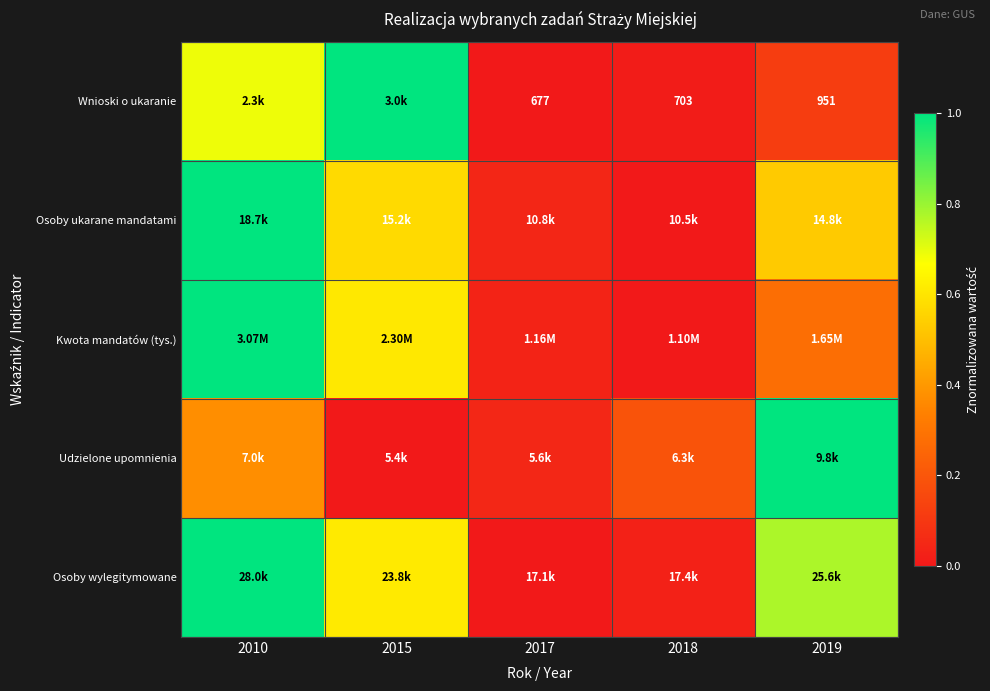

Is it true that Kwota mandatów (tys.) equals 1.1 at 2015?

False